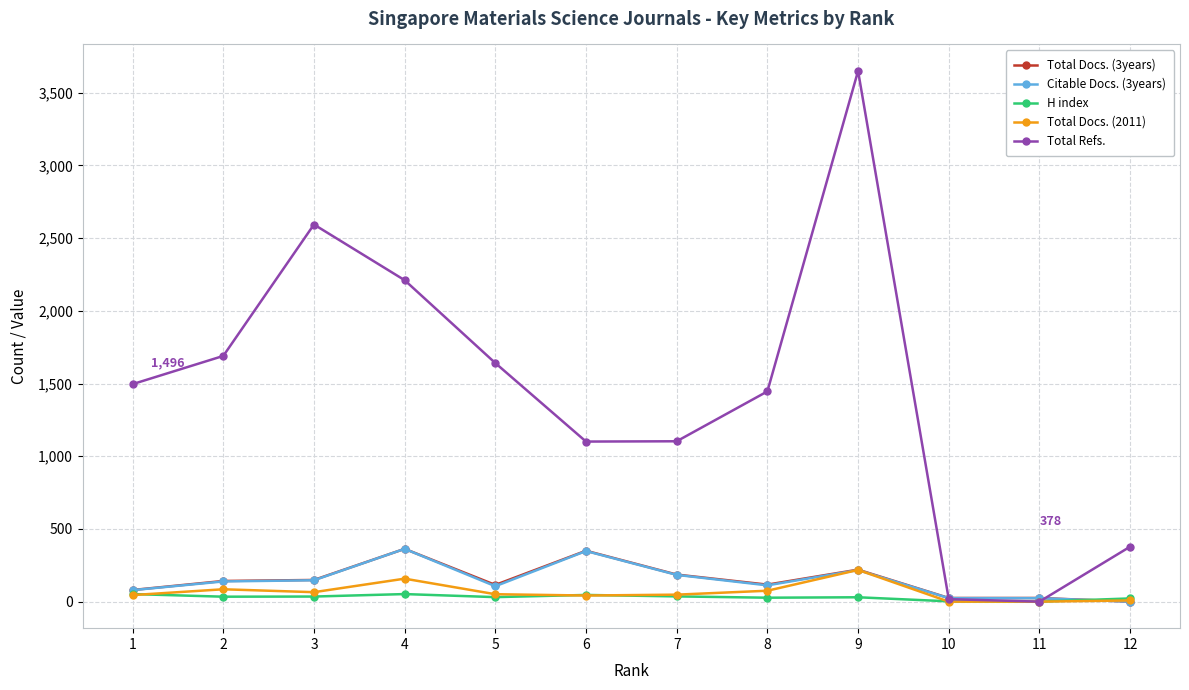

Which series has the widest spread of values?

Total Refs.